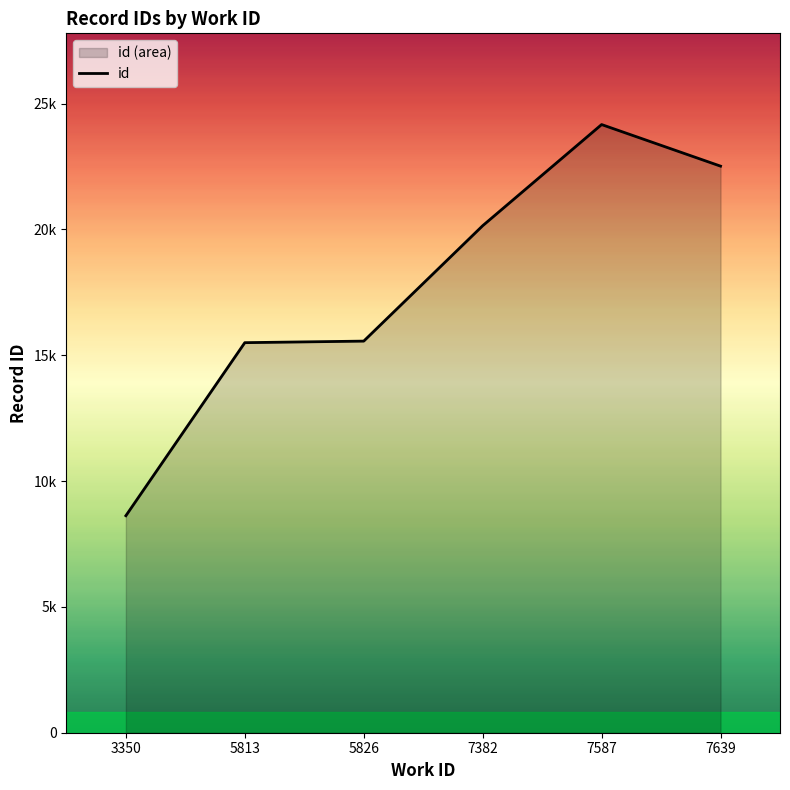

How many categories are shown in the chart?

6